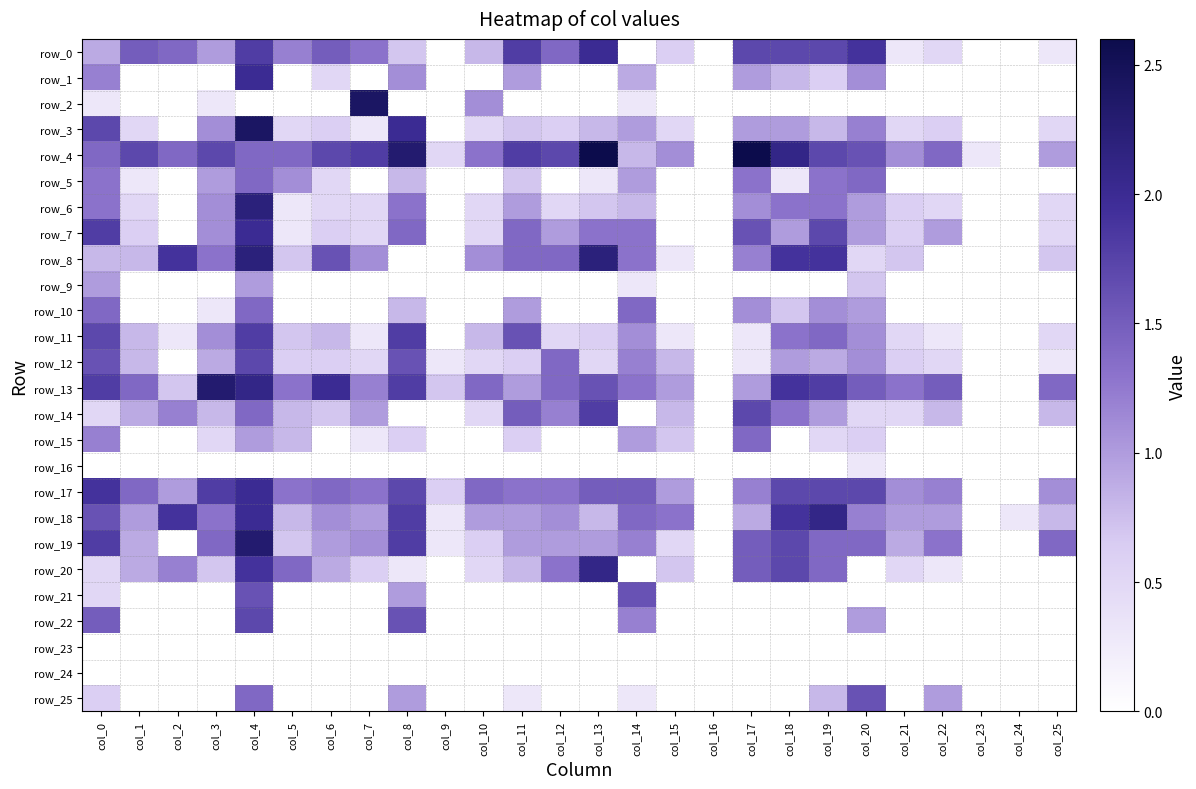

Which series has the largest range (max minus min)?

row_4